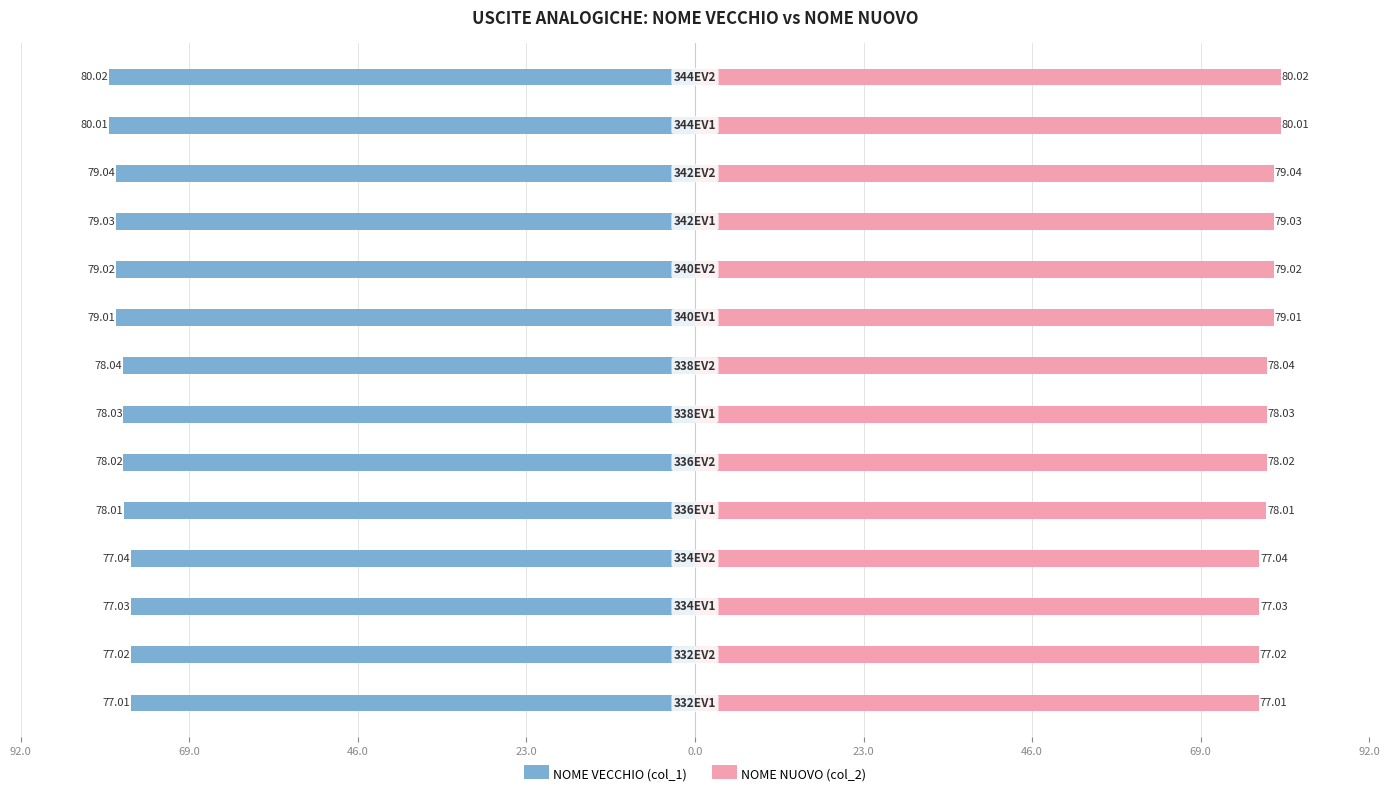

What is the difference between the second highest and second lowest values in the NOME VECCHIO (col_1) series?

3.0